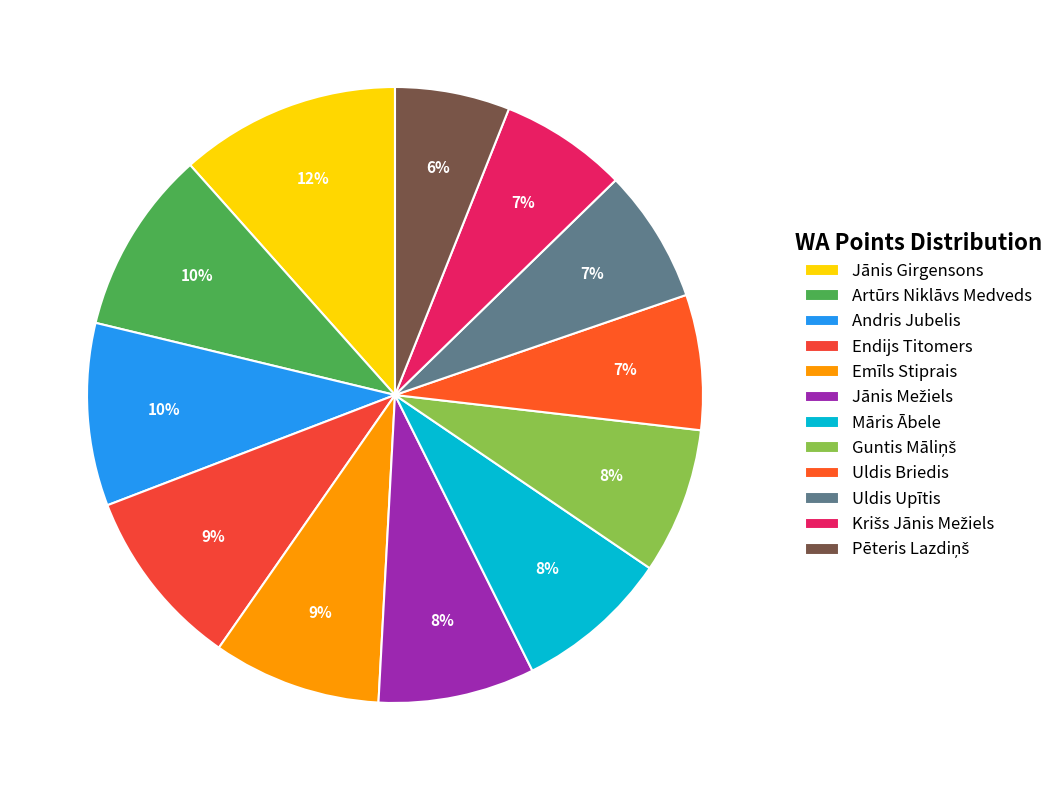

To the nearest percent, what percentage of the pie is Artūrs Niklāvs Medveds?

10%